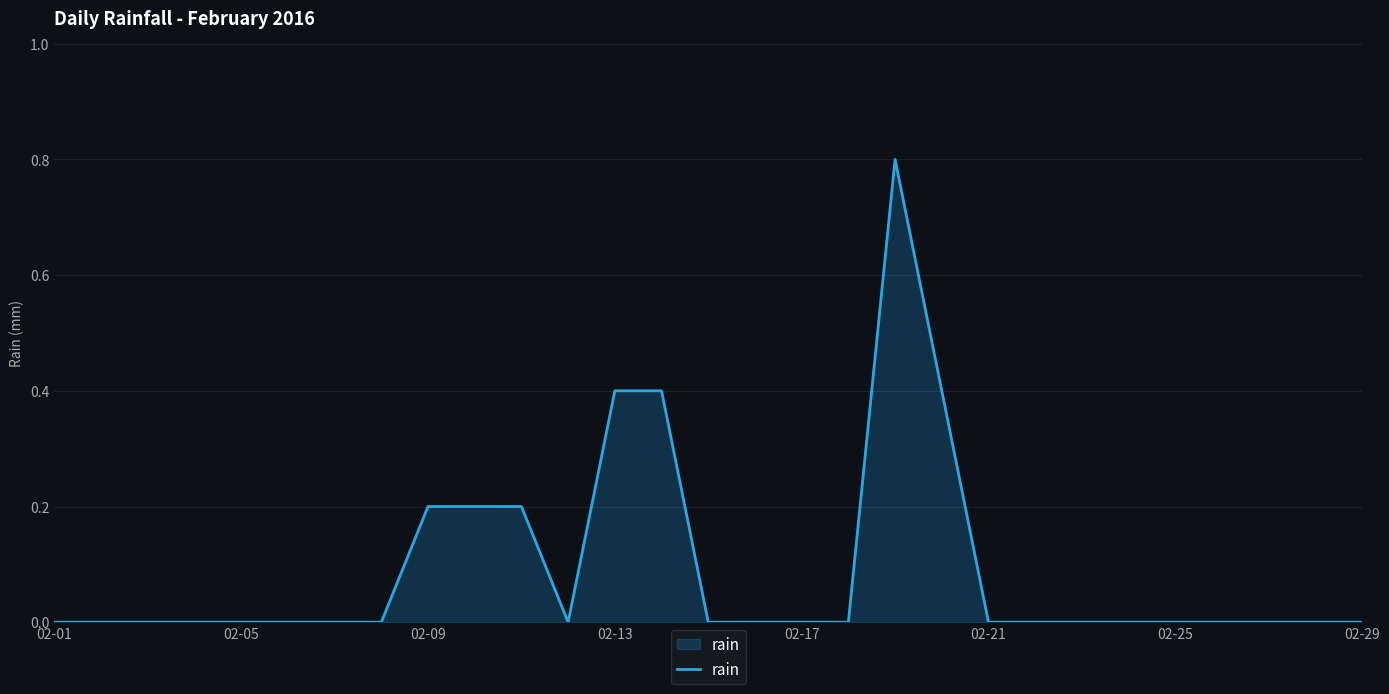

What is the maximum value shown in the chart?

0.8